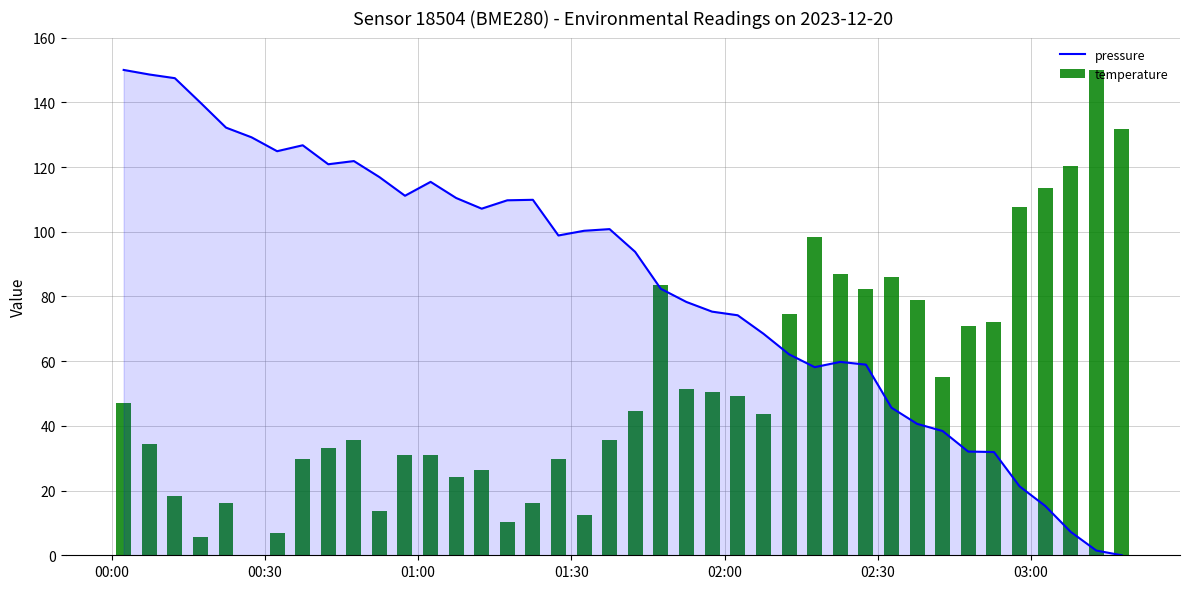

Reading left to right, extract all data points from this chart.

pressure: 150.0	148.6	147.5	139.9	132.2	129.2	124.9	126.7	120.8	121.8	116.9	111.1	115.4	110.4	107.1	109.7	109.9	98.8	100.3	100.8	93.8	82.4	78.3	75.3	74.2	68.5	62.1	58.1	59.8	58.9	45.6	40.6	38.4	32.1	31.9	21.3	15.3	7.2	1.5	0.0
temperature: 46.9	34.4	18.3	5.7	16.0	0.0	6.9	29.8	33.2	35.5	13.7	30.9	30.9	24.0	26.3	10.3	16.0	29.8	12.6	35.5	44.7	83.6	51.5	50.4	49.2	43.5	74.4	98.5	87.0	82.4	85.9	79.0	55.0	71.0	72.1	107.6	113.4	120.2	150.0	131.7